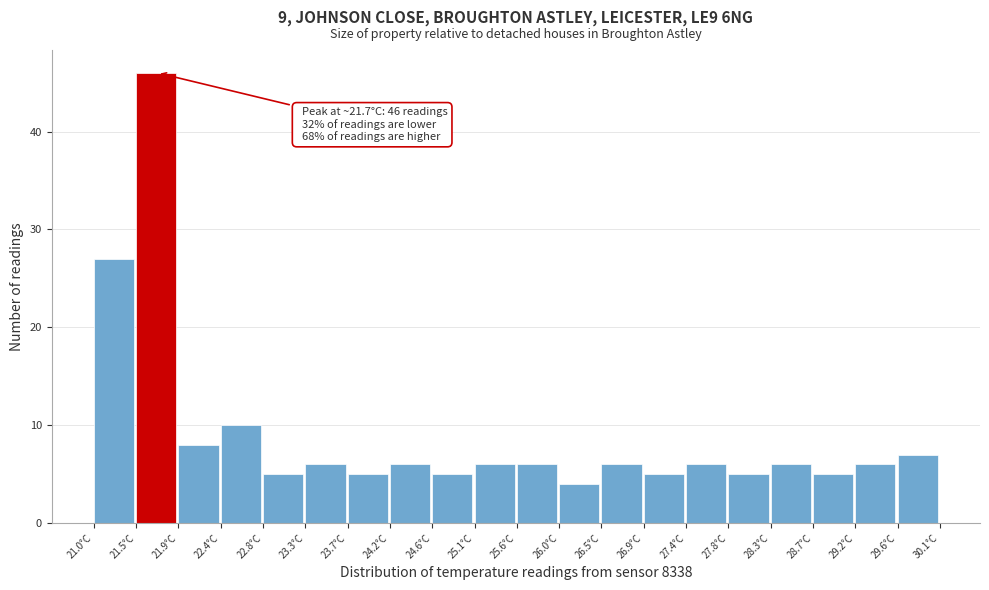

Which range on the x-axis has the tallest bar?

21.455 to 21.910